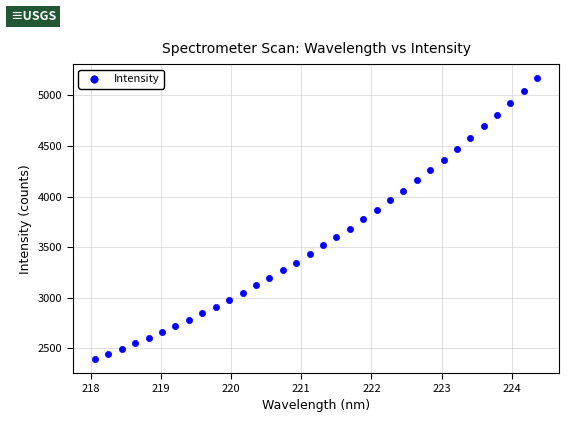

What is the range of X values (max minus min)?

6.3